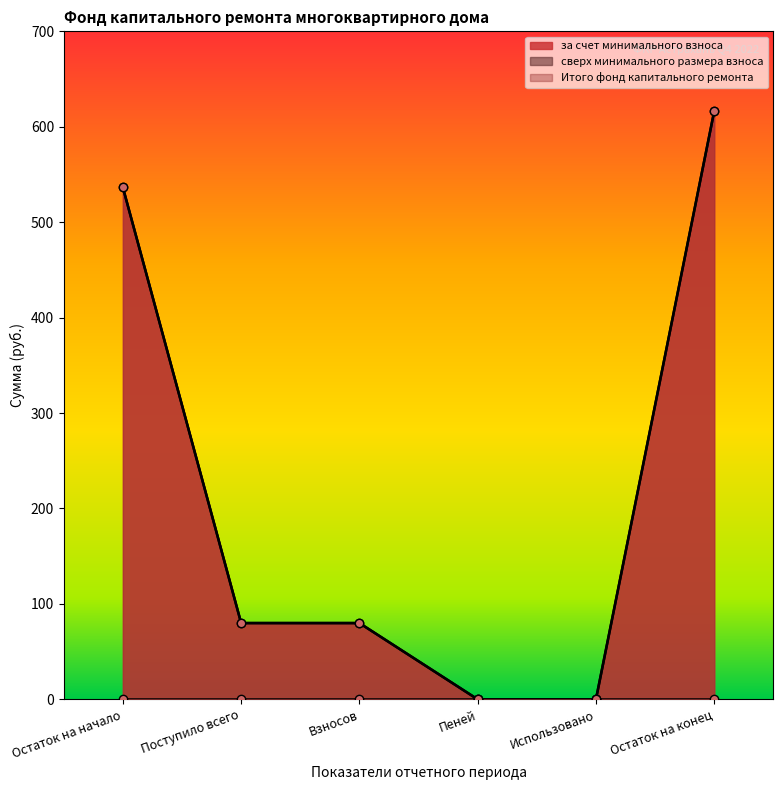

How many data points in Итого фонд капитального ремонта are above 79?

4